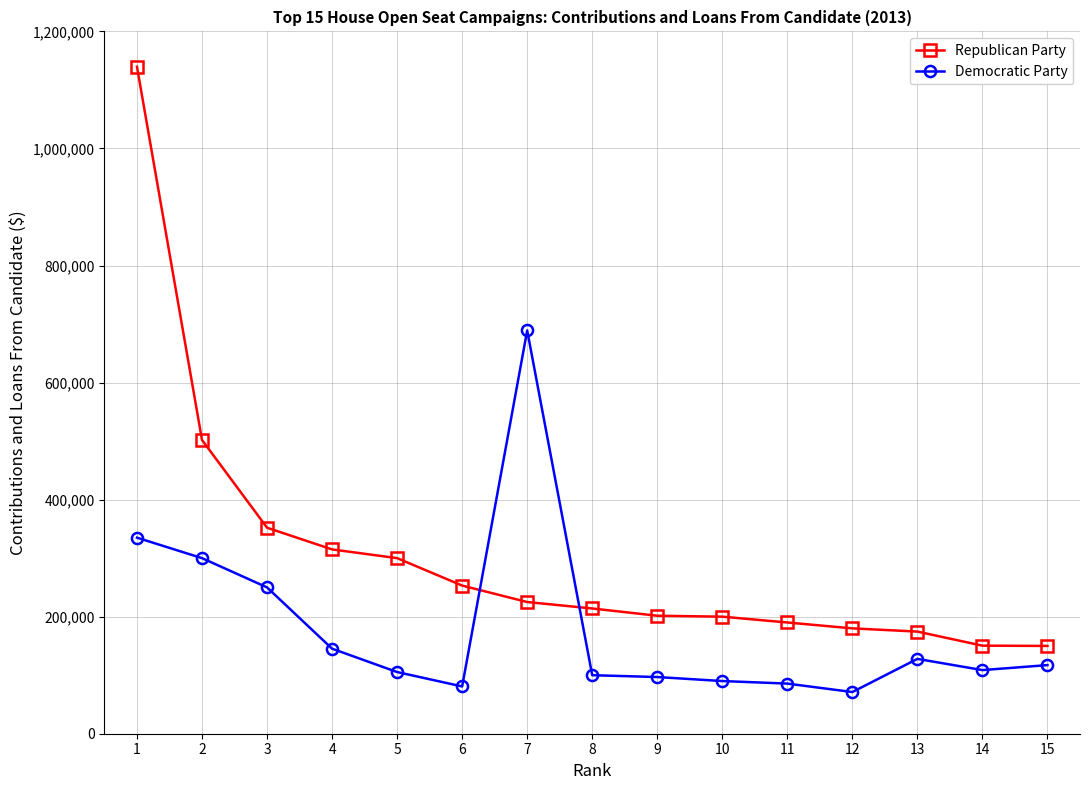

The value of Republican Party at 13 is 174500.0. True or false?

True